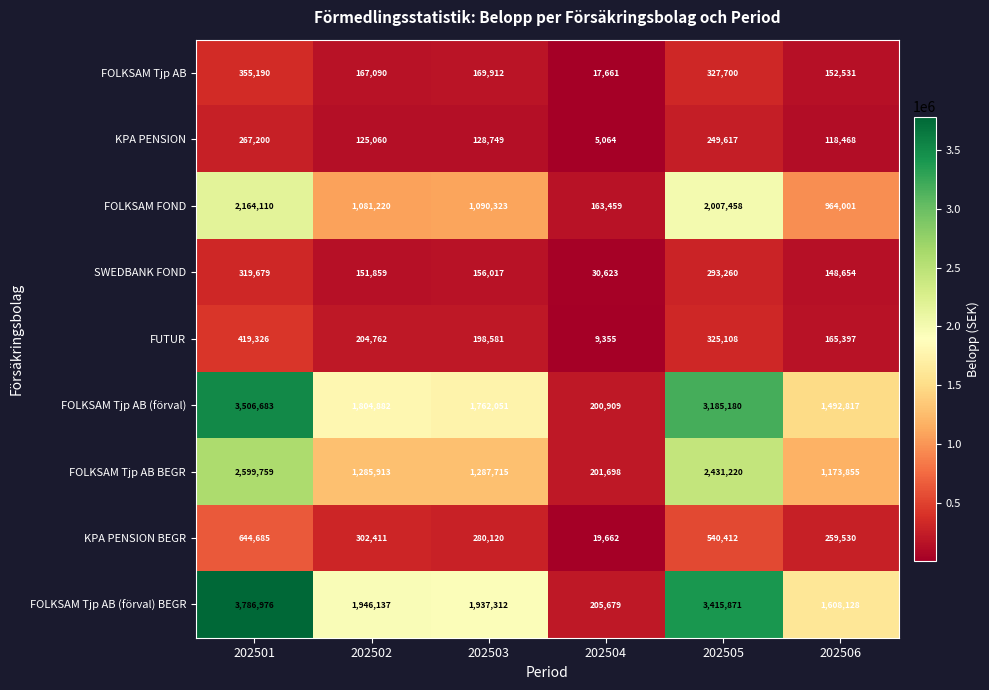

The value of FOLKSAM Tjp AB (förval) BEGR at 202506 is 711616. True or false?

False